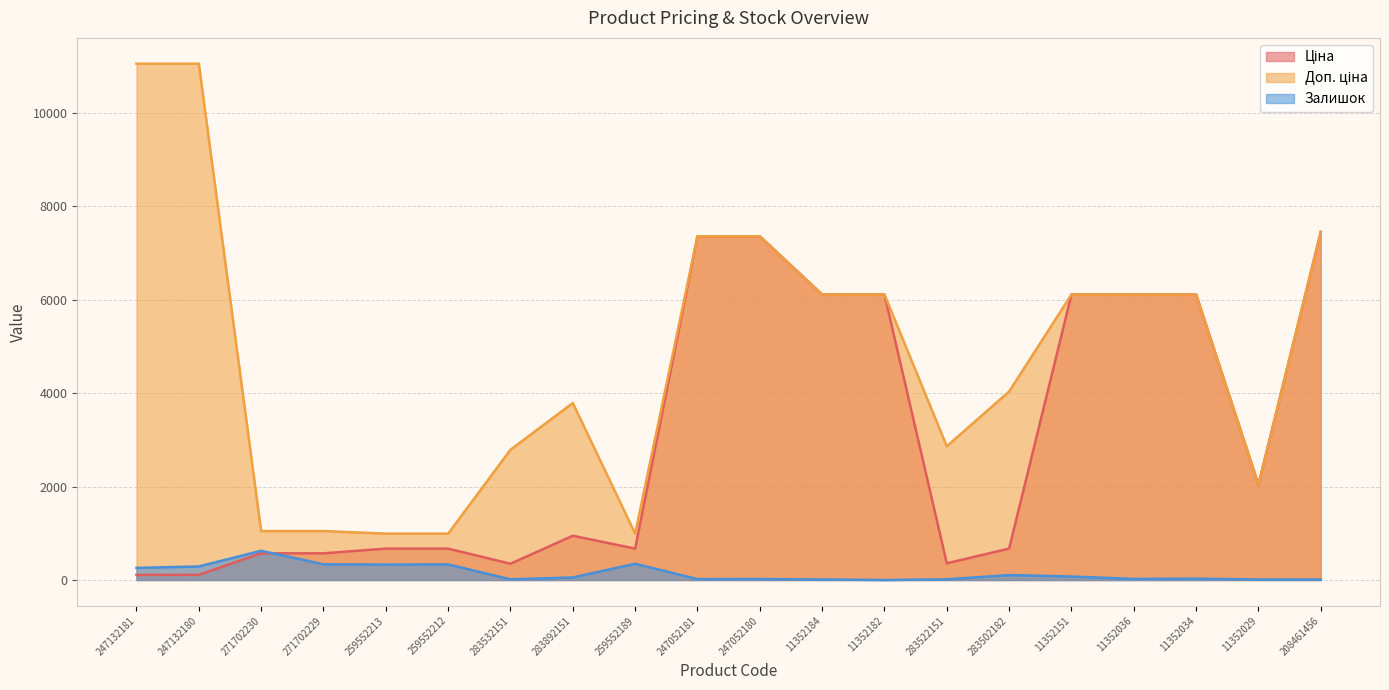

How many values in Залишок are above zero?

19